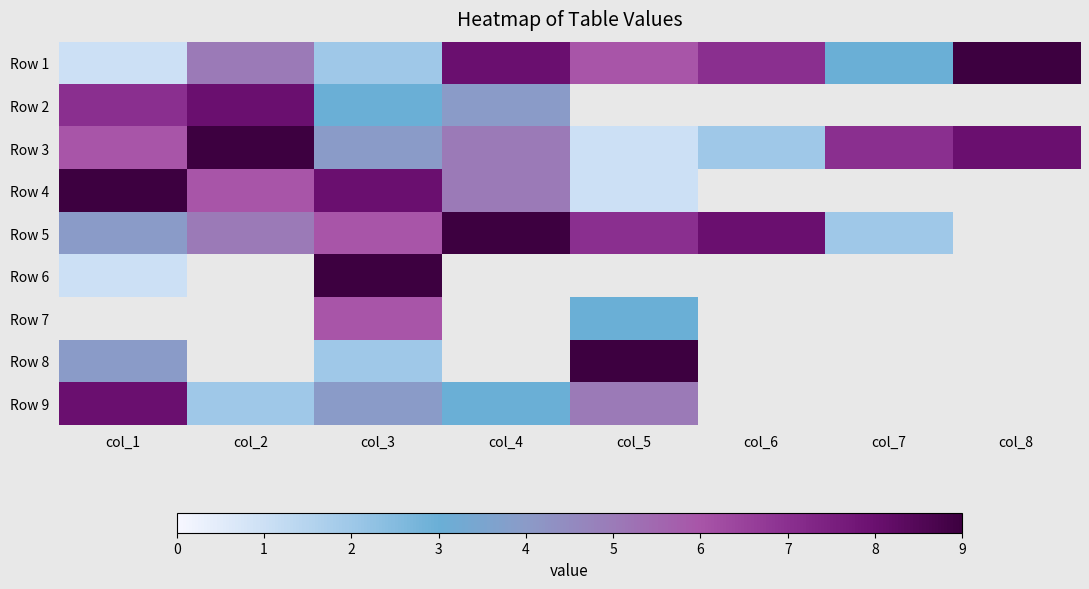

How many categories are shown in the chart?

8